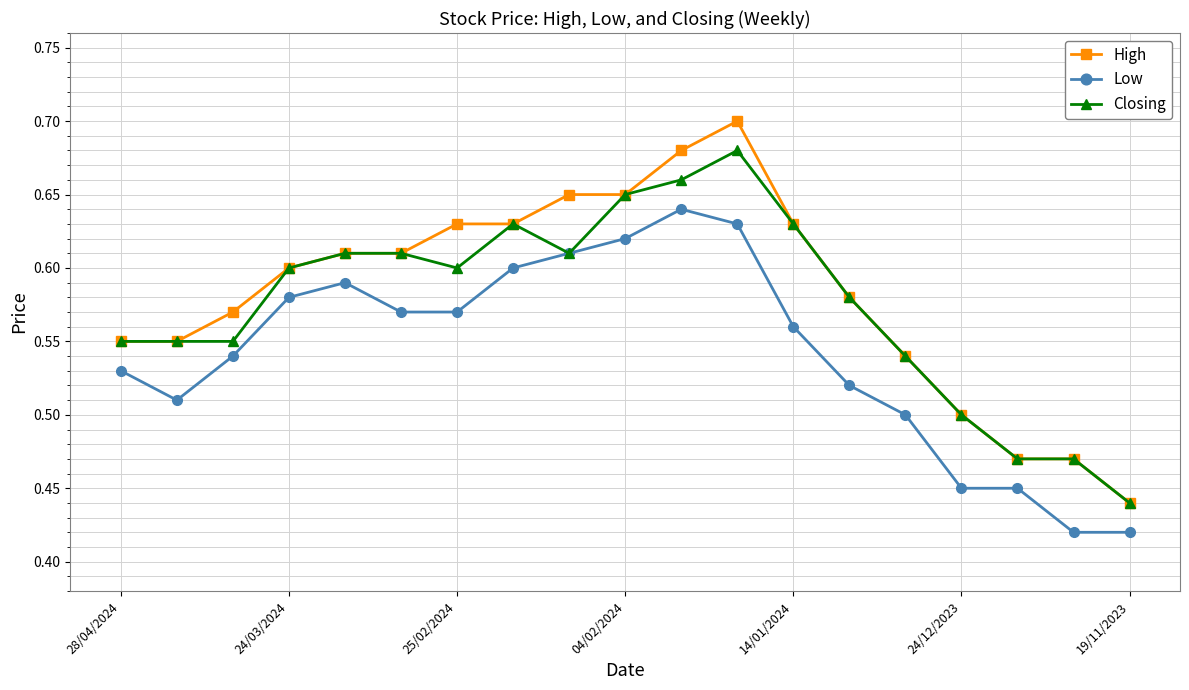

Rank the series by their maximum value, from highest to lowest.

High, Closing, Low